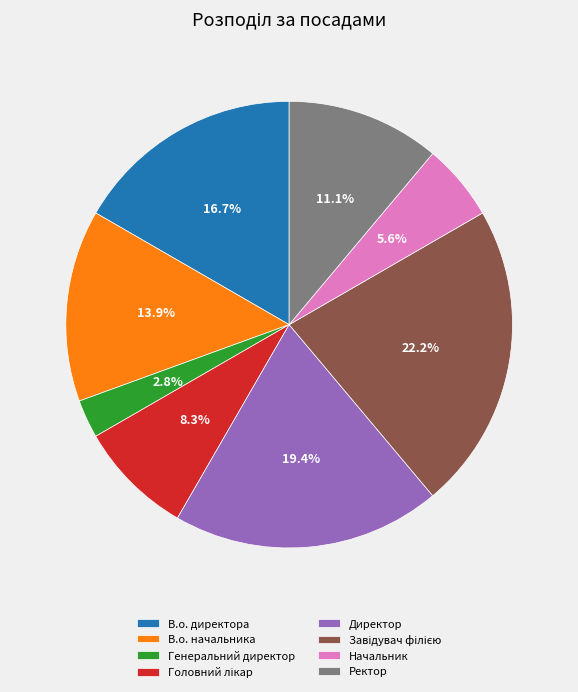

Is the sum of Директор and В.о. директора greater than half?

No